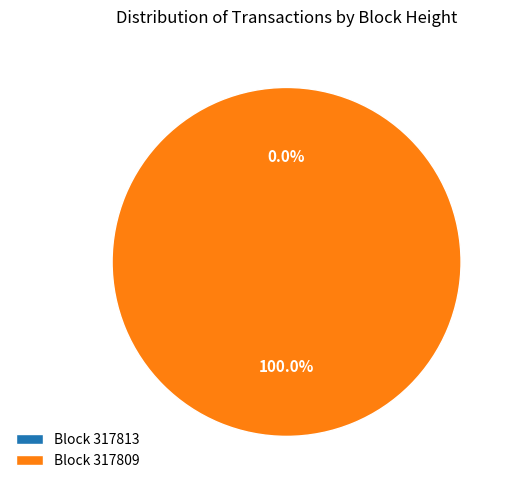

How many slices are in this pie chart?

2